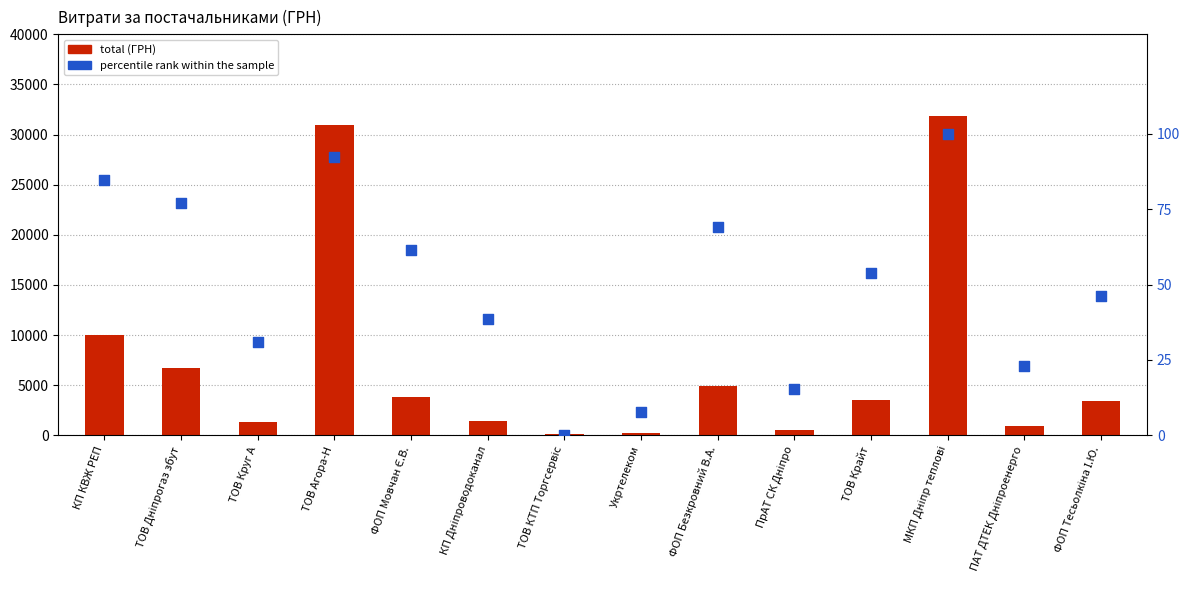

At which category is the sum across all series the highest?

МКП Дніпр теплові